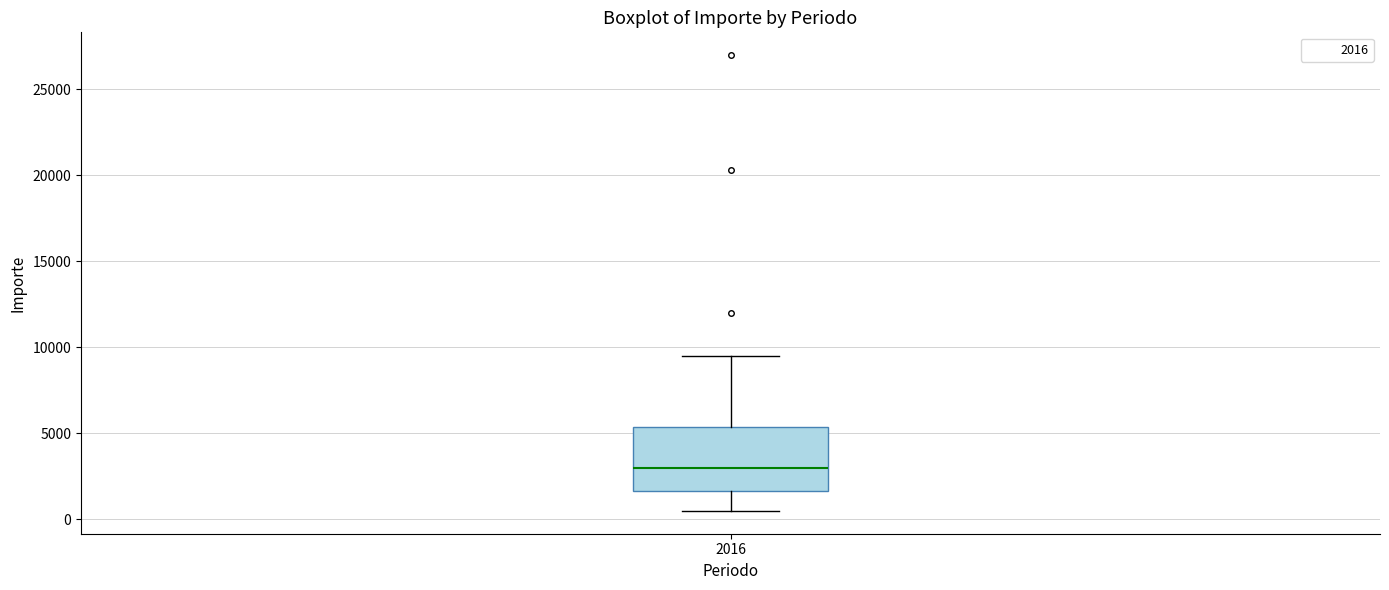

Read this box plot against the y-axis: the position of the median line, the range covered by the box, and the ends of both whiskers. The values are not printed on the chart, so give them approximately, as read against the axis.

median 3000, box 1500 to 5500, whiskers 500 to 9500